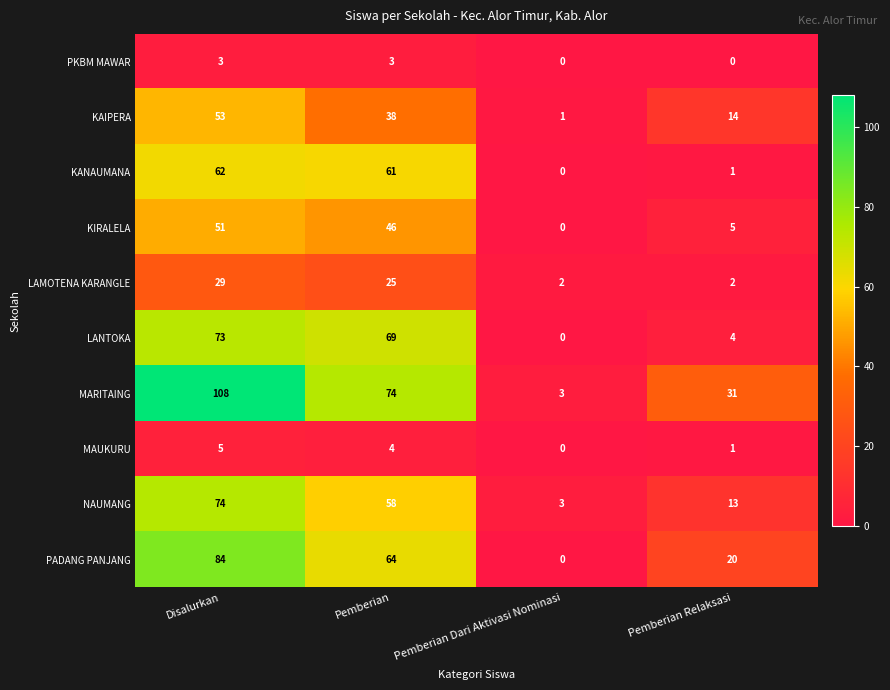

The LANTOKA series shows 16 at Pemberian. True or false?

False